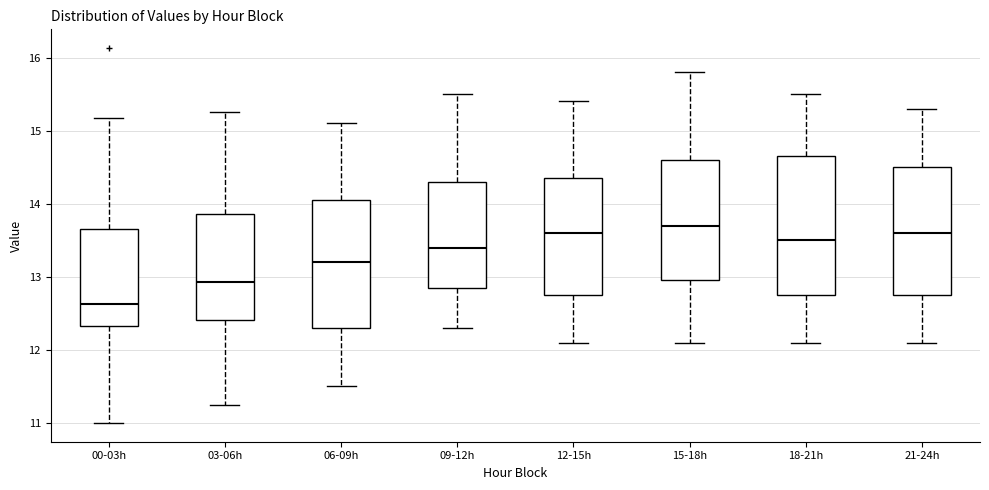

Which box has the lowest median line?

00-03h